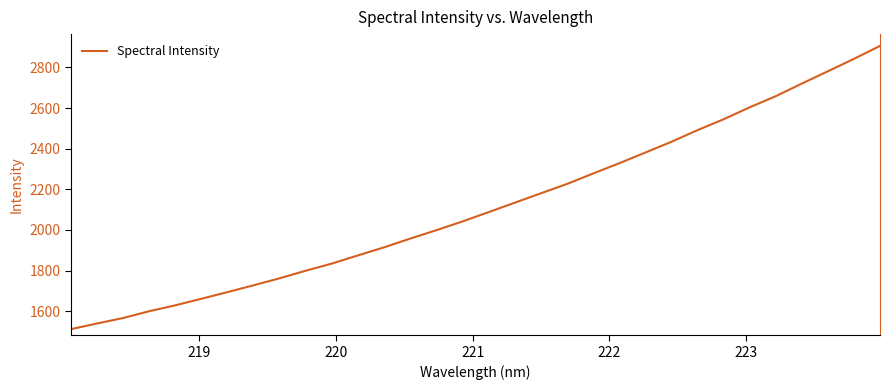

What is the difference between the maximum and minimum values?

1394.0